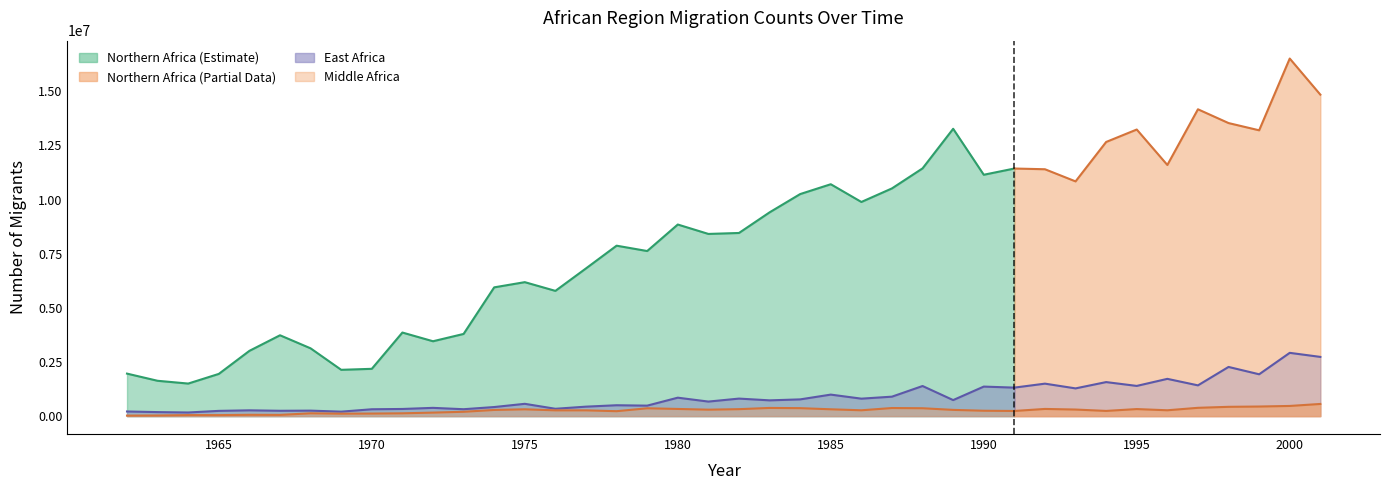

At how many categories does at least one series exceed 6048430?

26